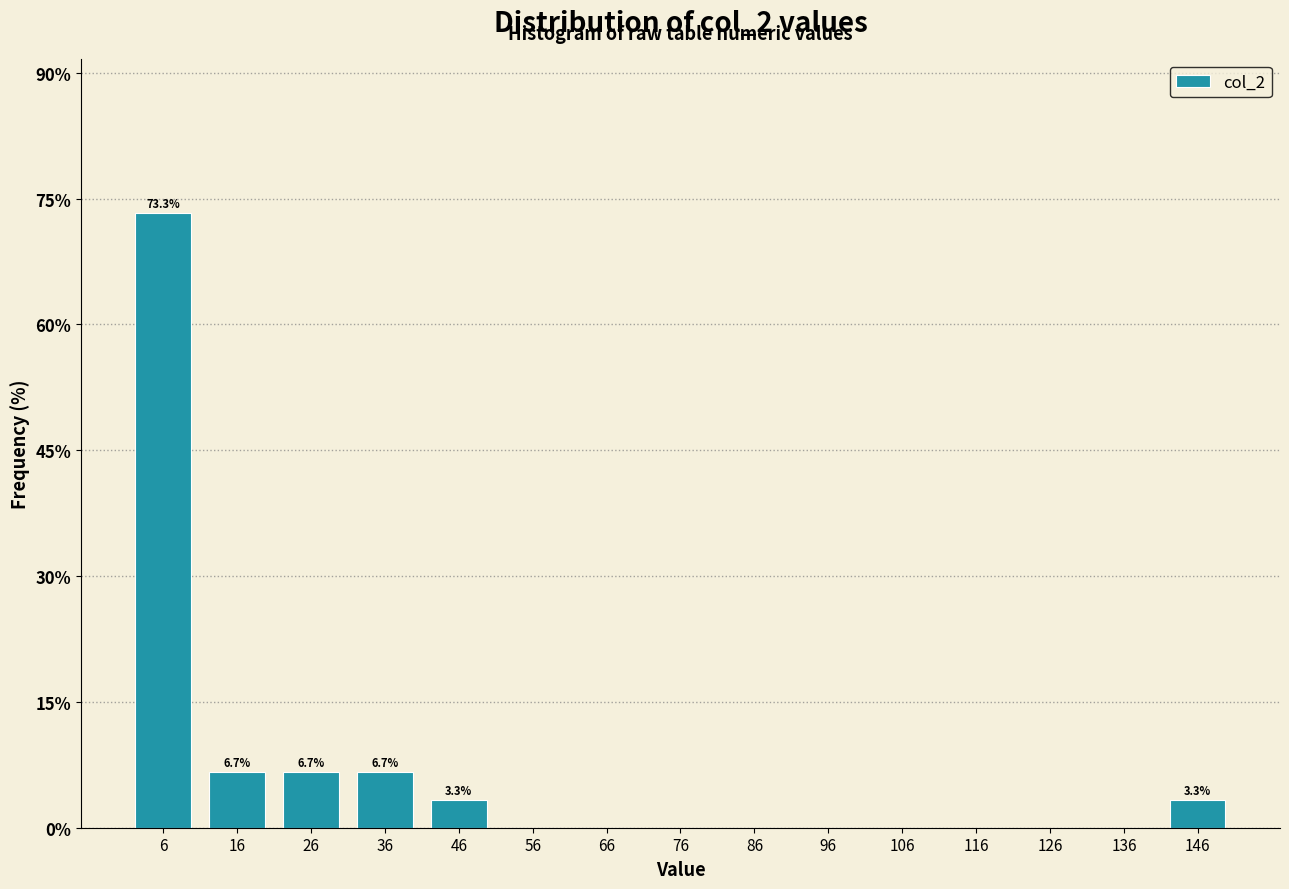

Over which range of the x-axis is the bar tallest?

2 to 12